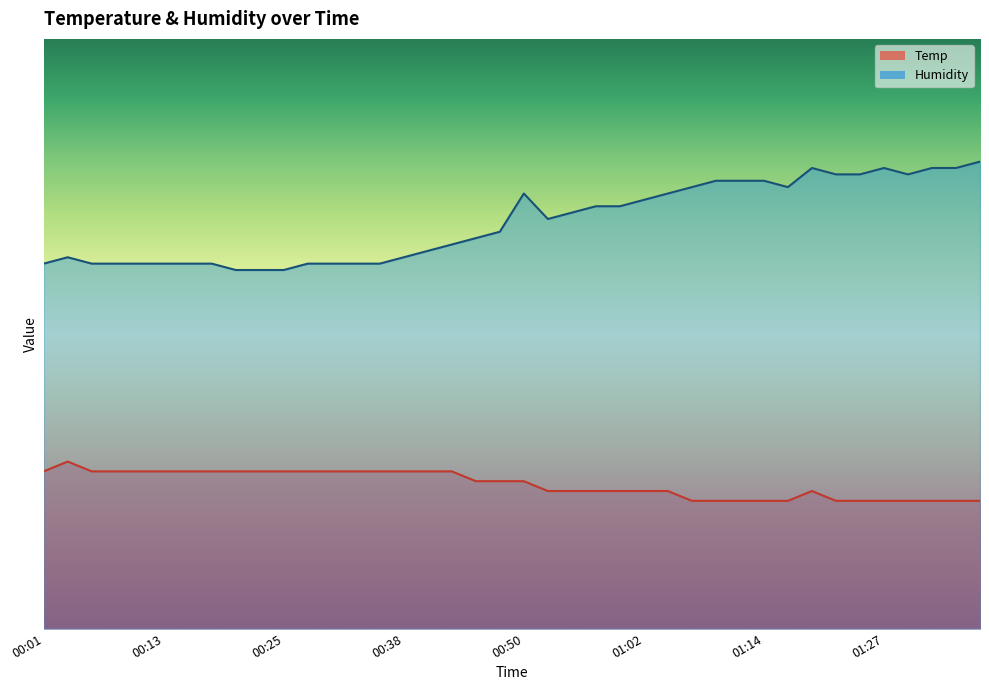

How many values in the Temp series are below 25?

19